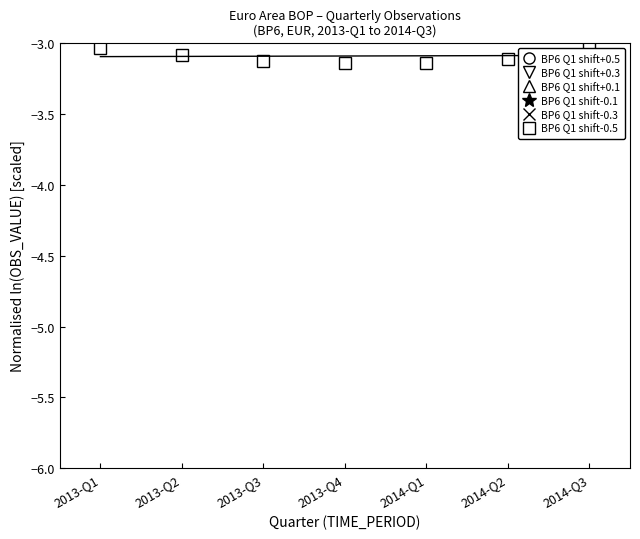

At 2014-Q1, list the series in order from smallest to largest.

BP6 Q1 shift-0.5, BP6 Q1 shift-0.3, BP6 Q1 shift-0.1, BP6 Q1 shift+0.1, BP6 Q1 shift+0.3, BP6 Q1 shift+0.5